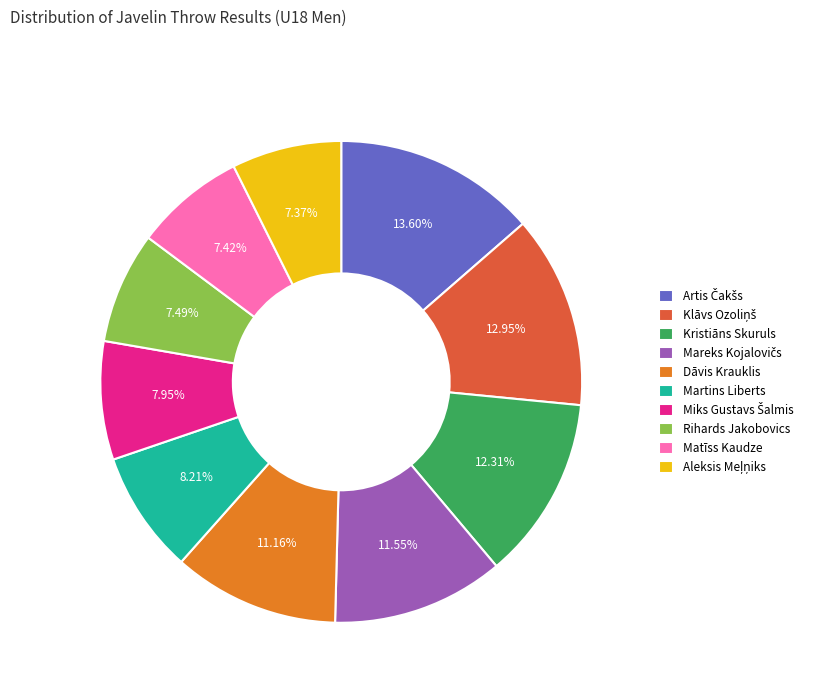

To the nearest percent, what percentage of the pie is Dāvis Krauklis?

11%